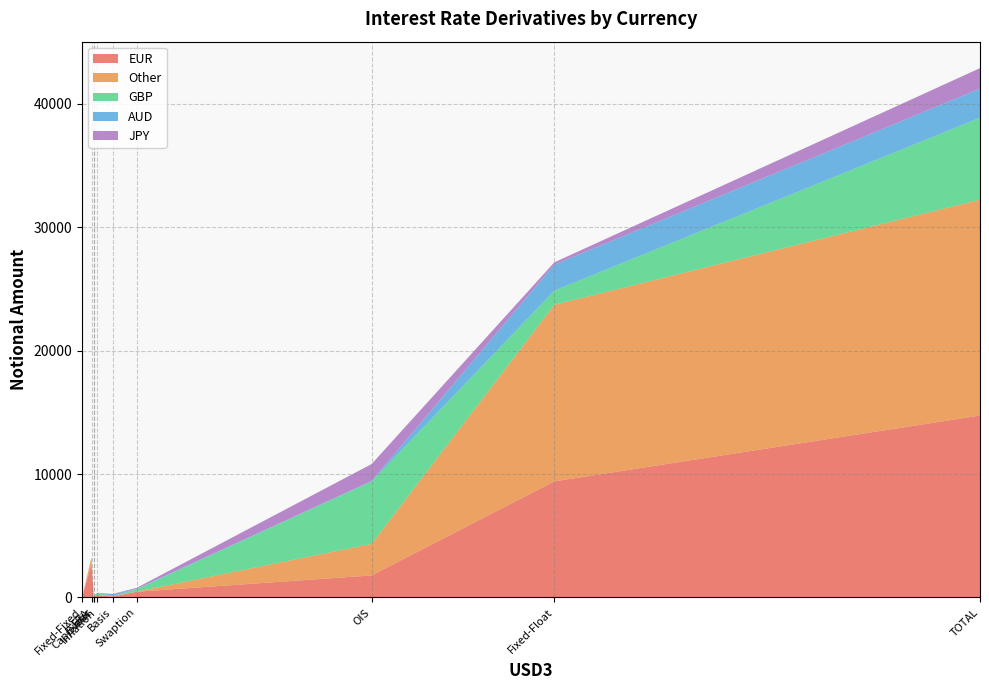

At which category is the sum across all series the highest?

TOTAL